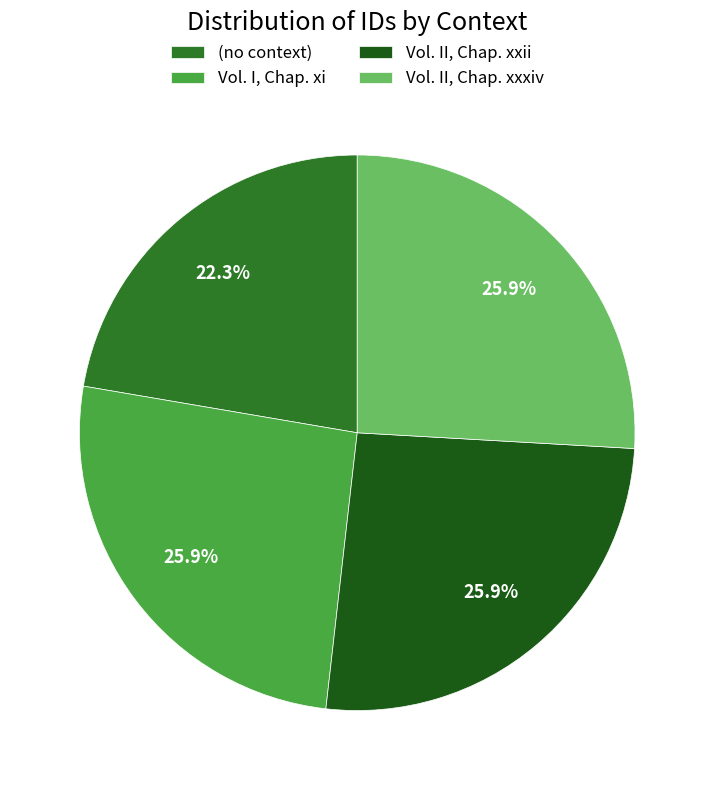

How many segments does this pie chart have?

4